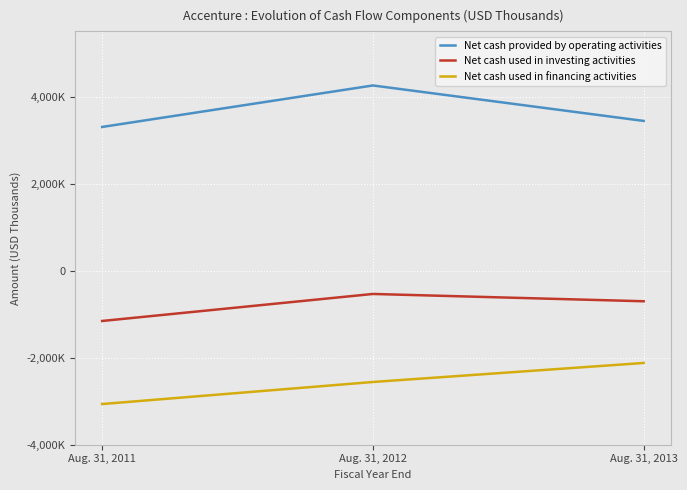

What are all the series names shown in the legend?

Net cash provided by operating activities, Net cash used in investing activities, Net cash used in financing activities